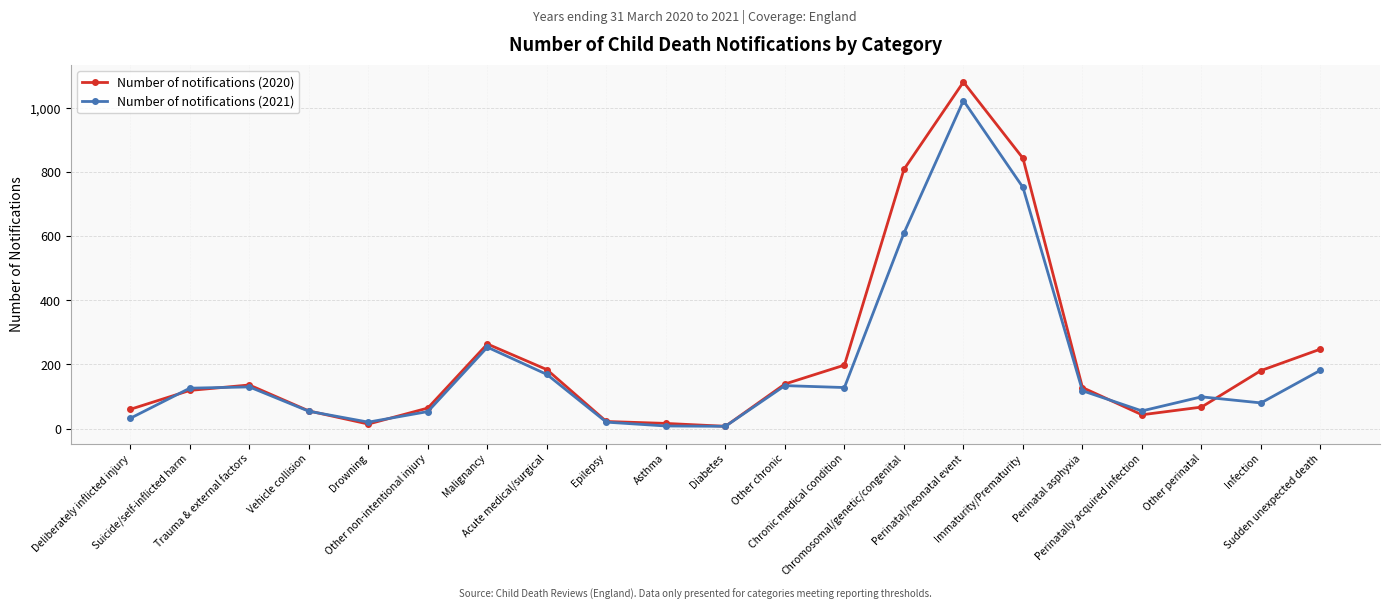

Which label corresponds to the largest value in the chart?

Perinatal/neonatal event